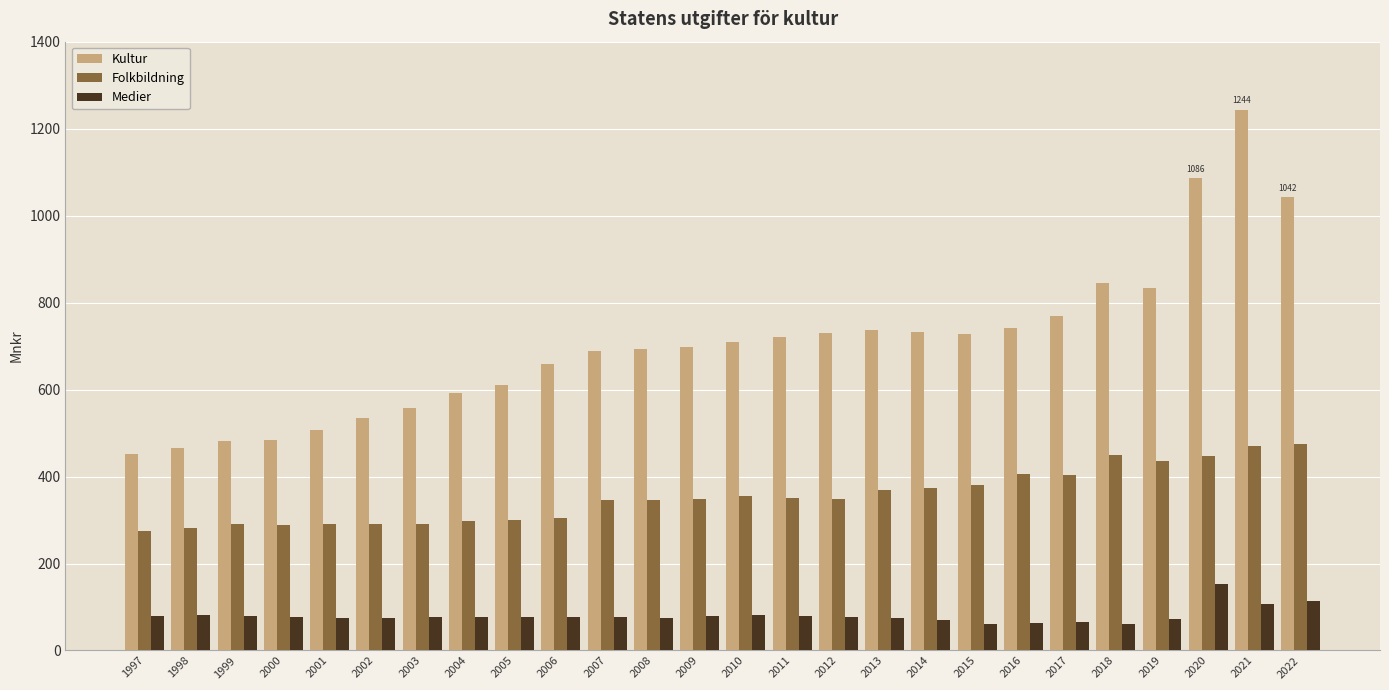

What is the difference between the highest and lowest values at 2009?

619